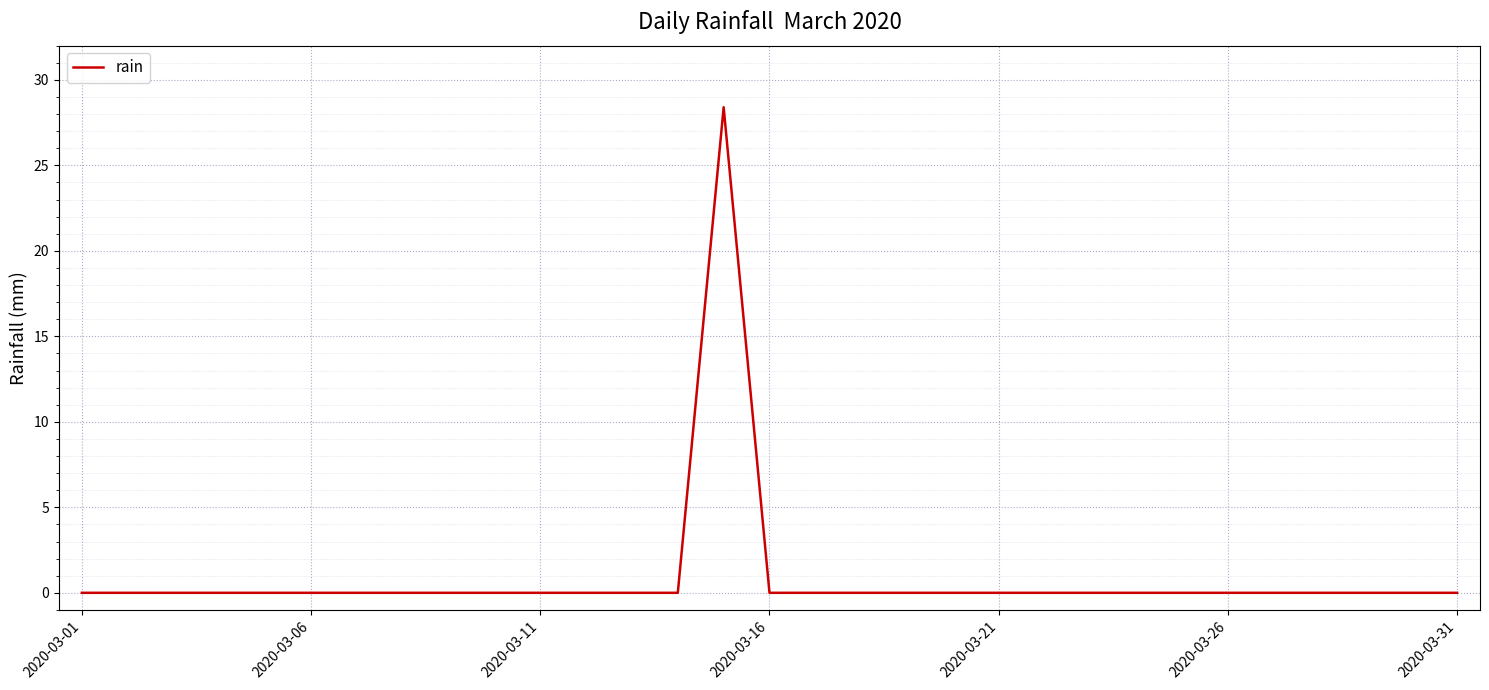

What is the maximum value shown in the chart?

28.4